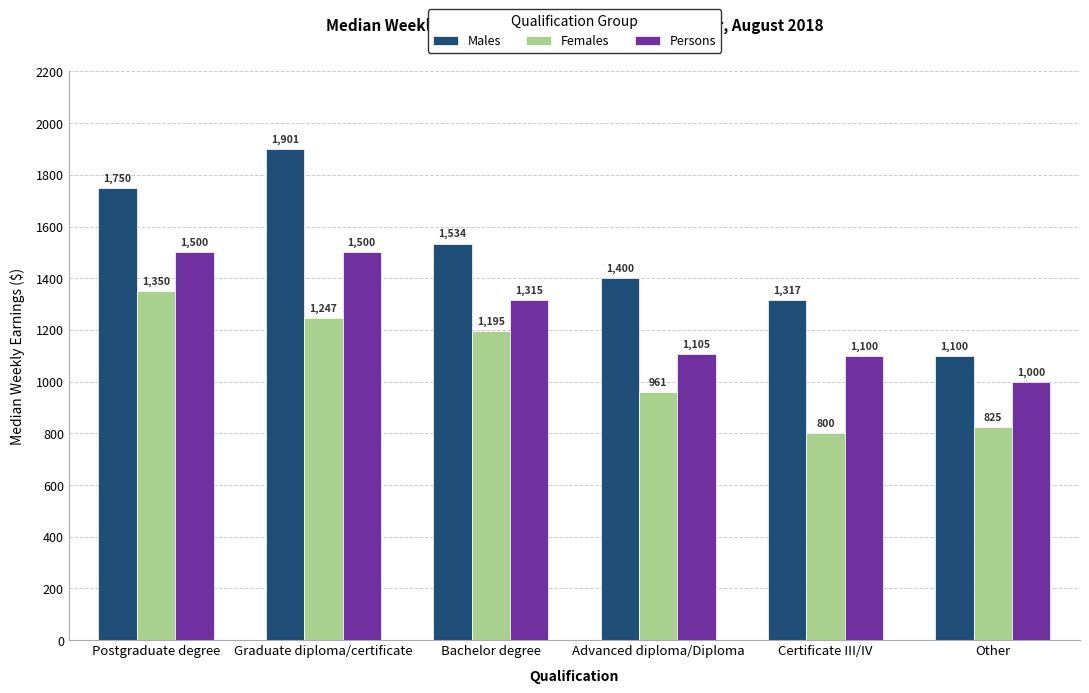

Which series changed the most between Postgraduate degree and Other?

Males